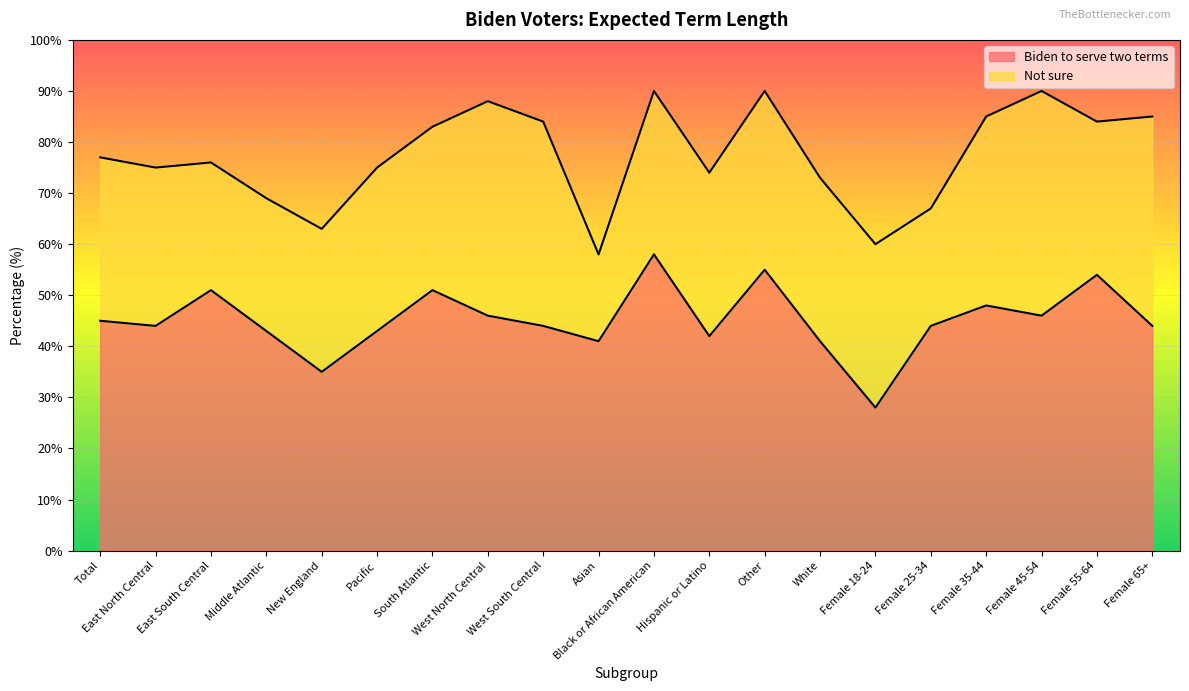

The value at White is 15. True or false?

False